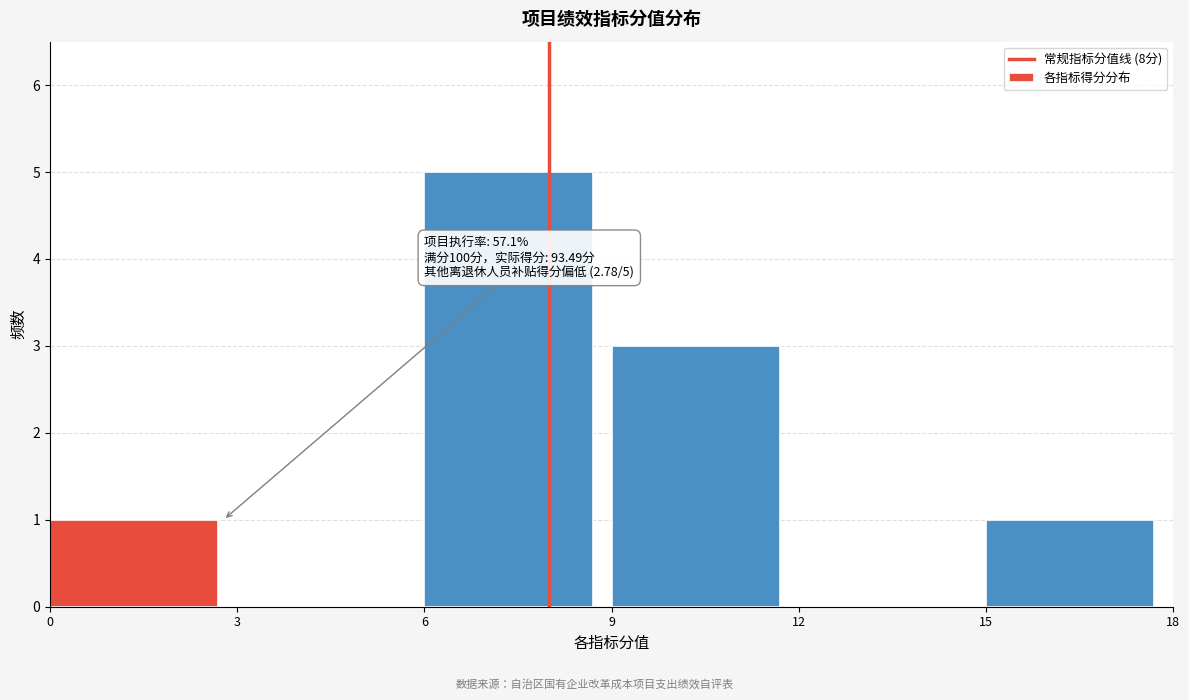

Reading left to right, what are all the values shown in this chart?

0=1	3=0	6=5	9=3	12=0	15=1